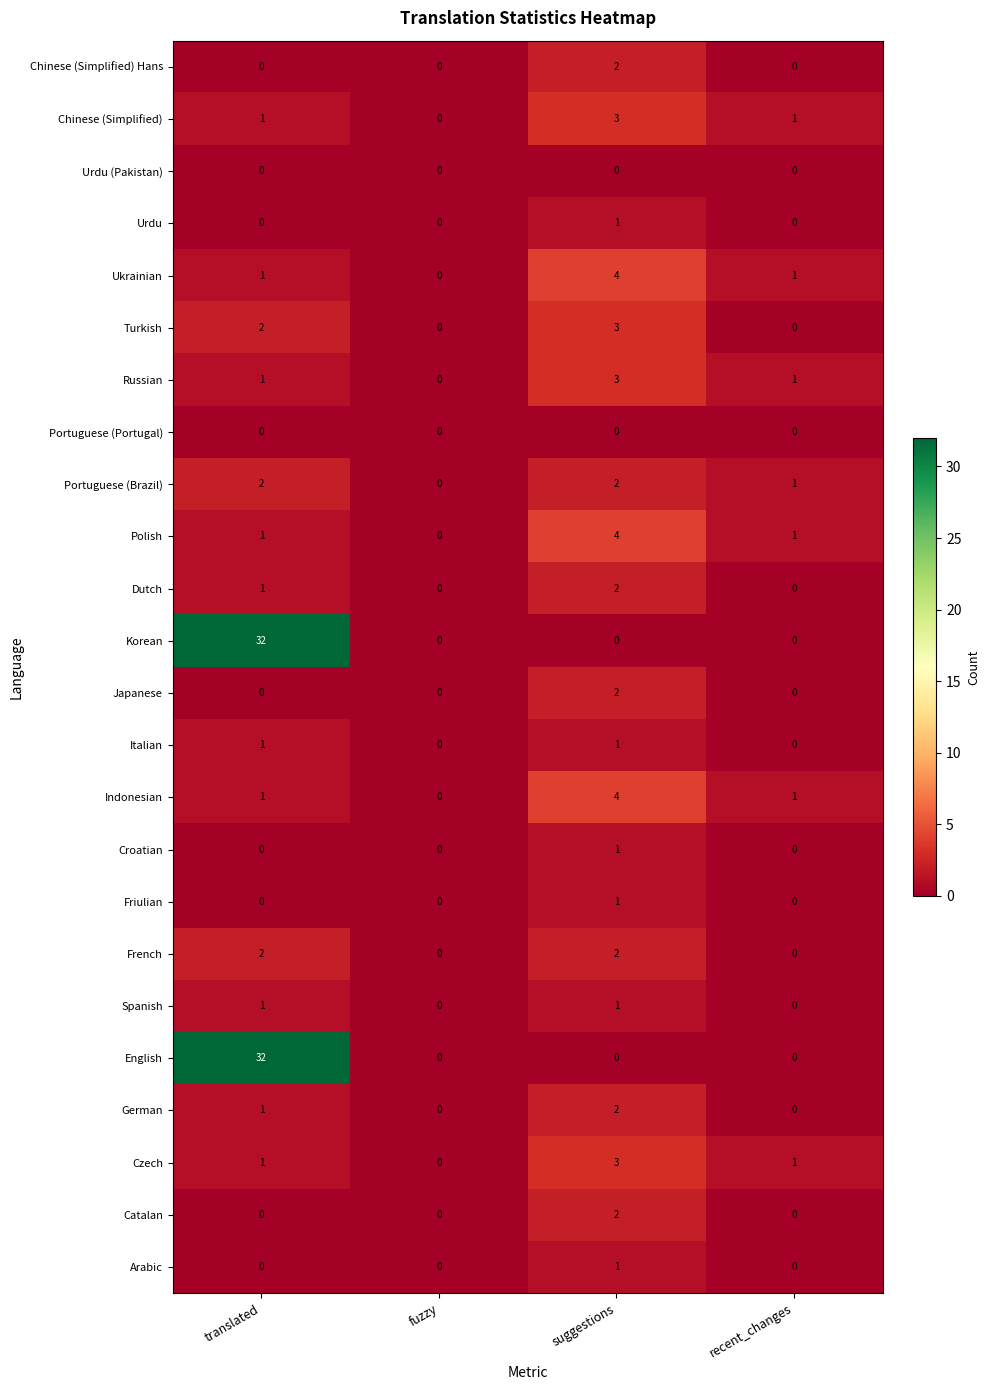

What is the spread (max minus min) of values at recent_changes?

1